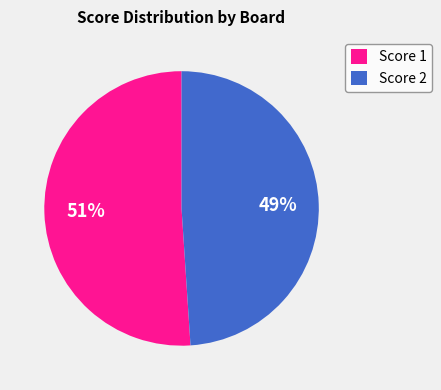

Does any single category account for the majority?

Yes